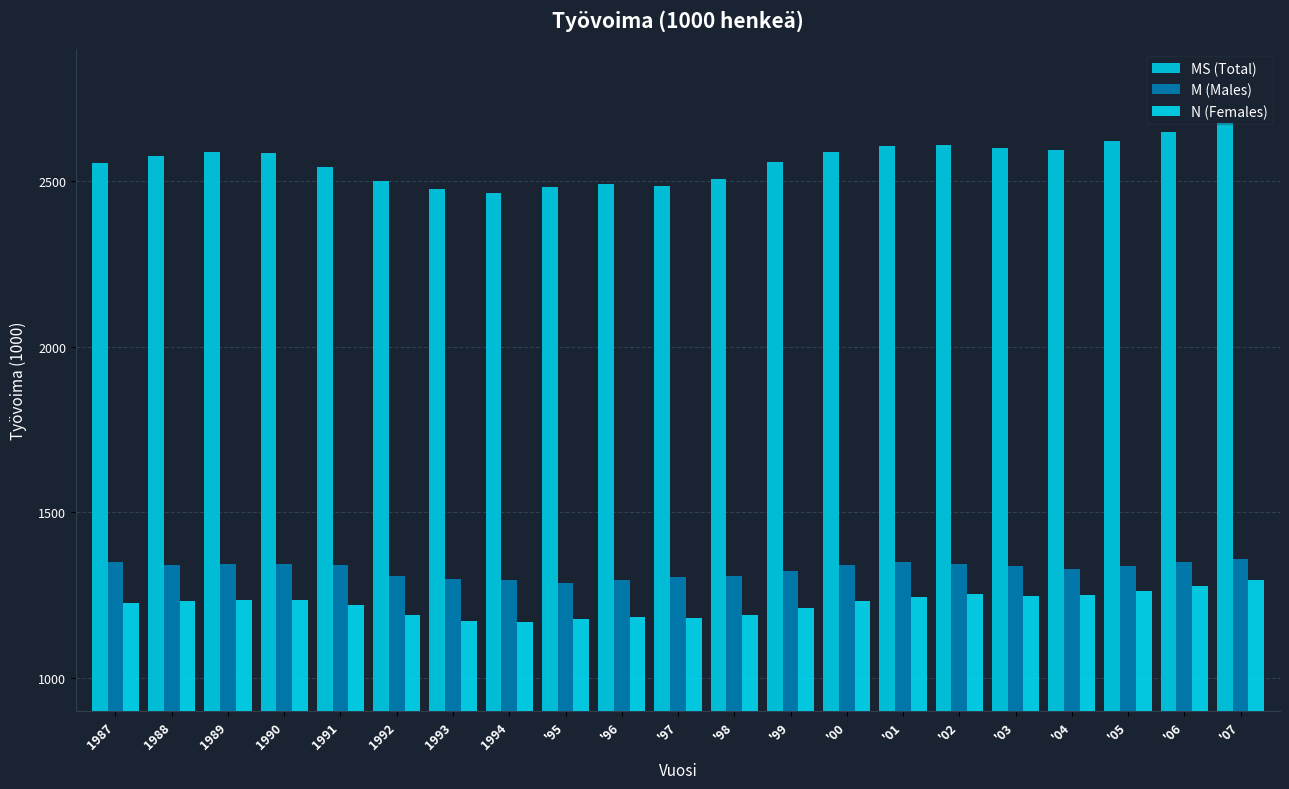

How many bars are there in total?

63